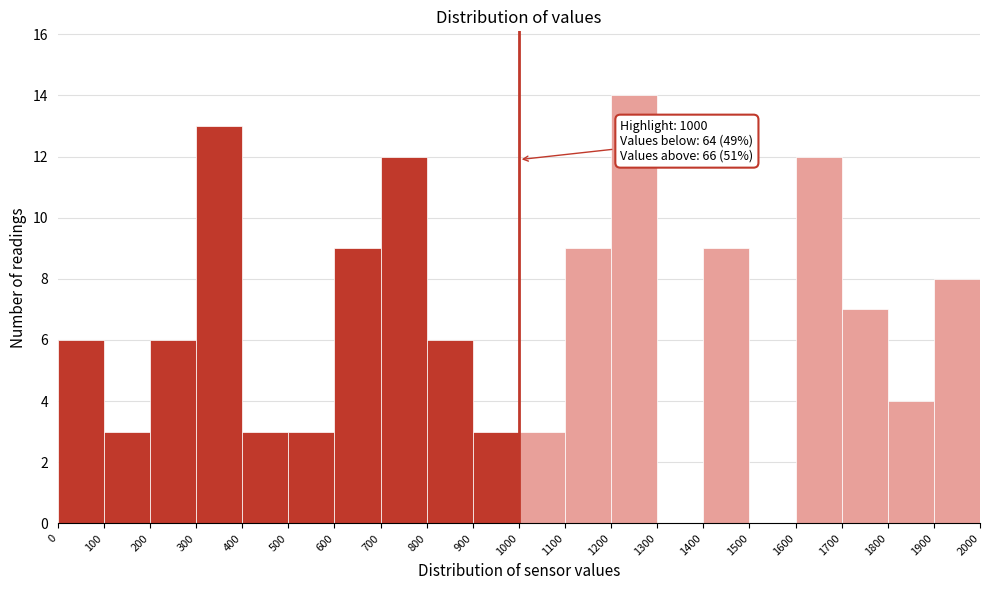

Which range on the x-axis has the tallest bar?

1200 to 1300